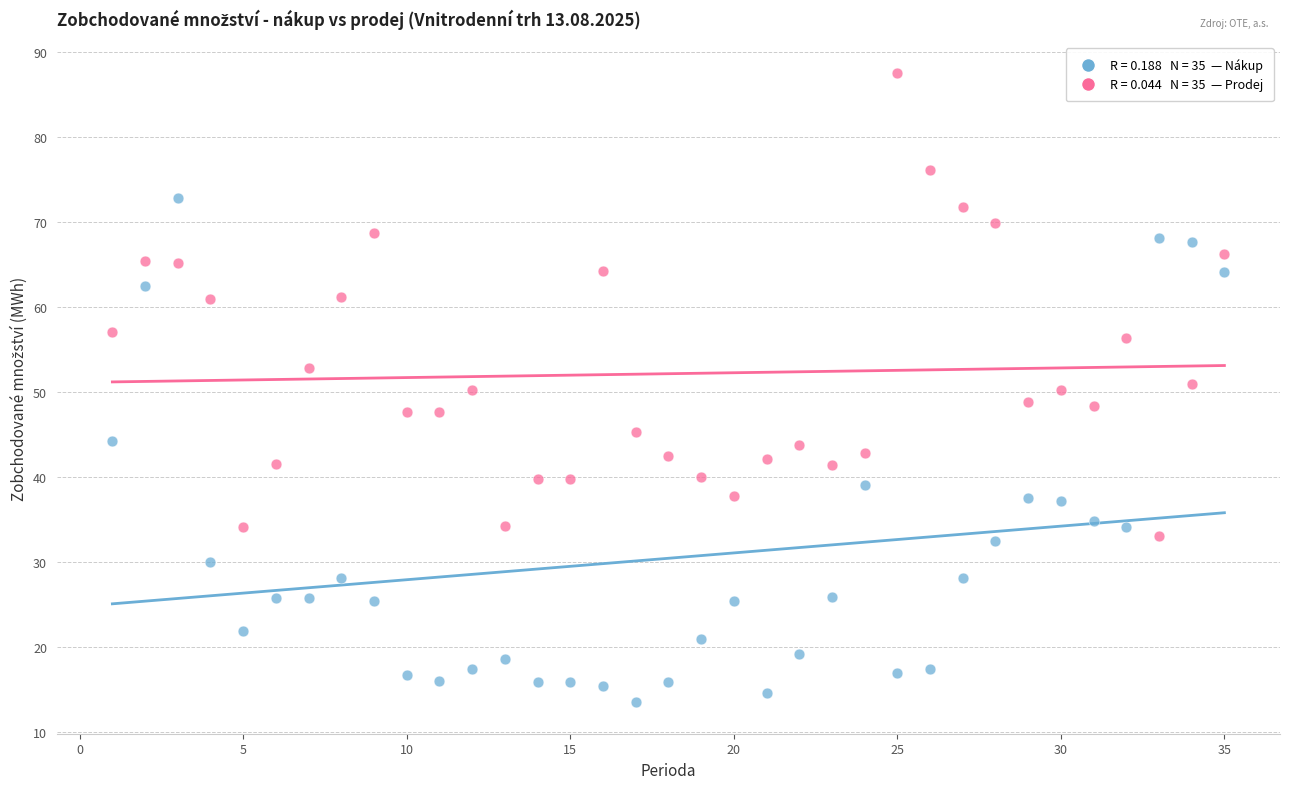

Across all data points, what is the range of X values (max minus min)?

34.0